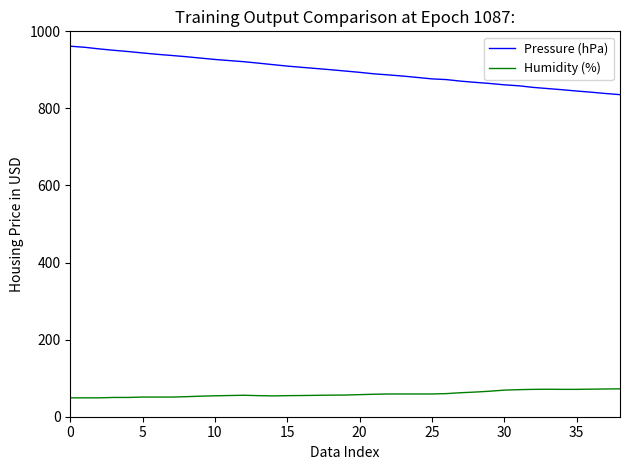

What is the highest value of the Pressure (hPa) series?

961.4